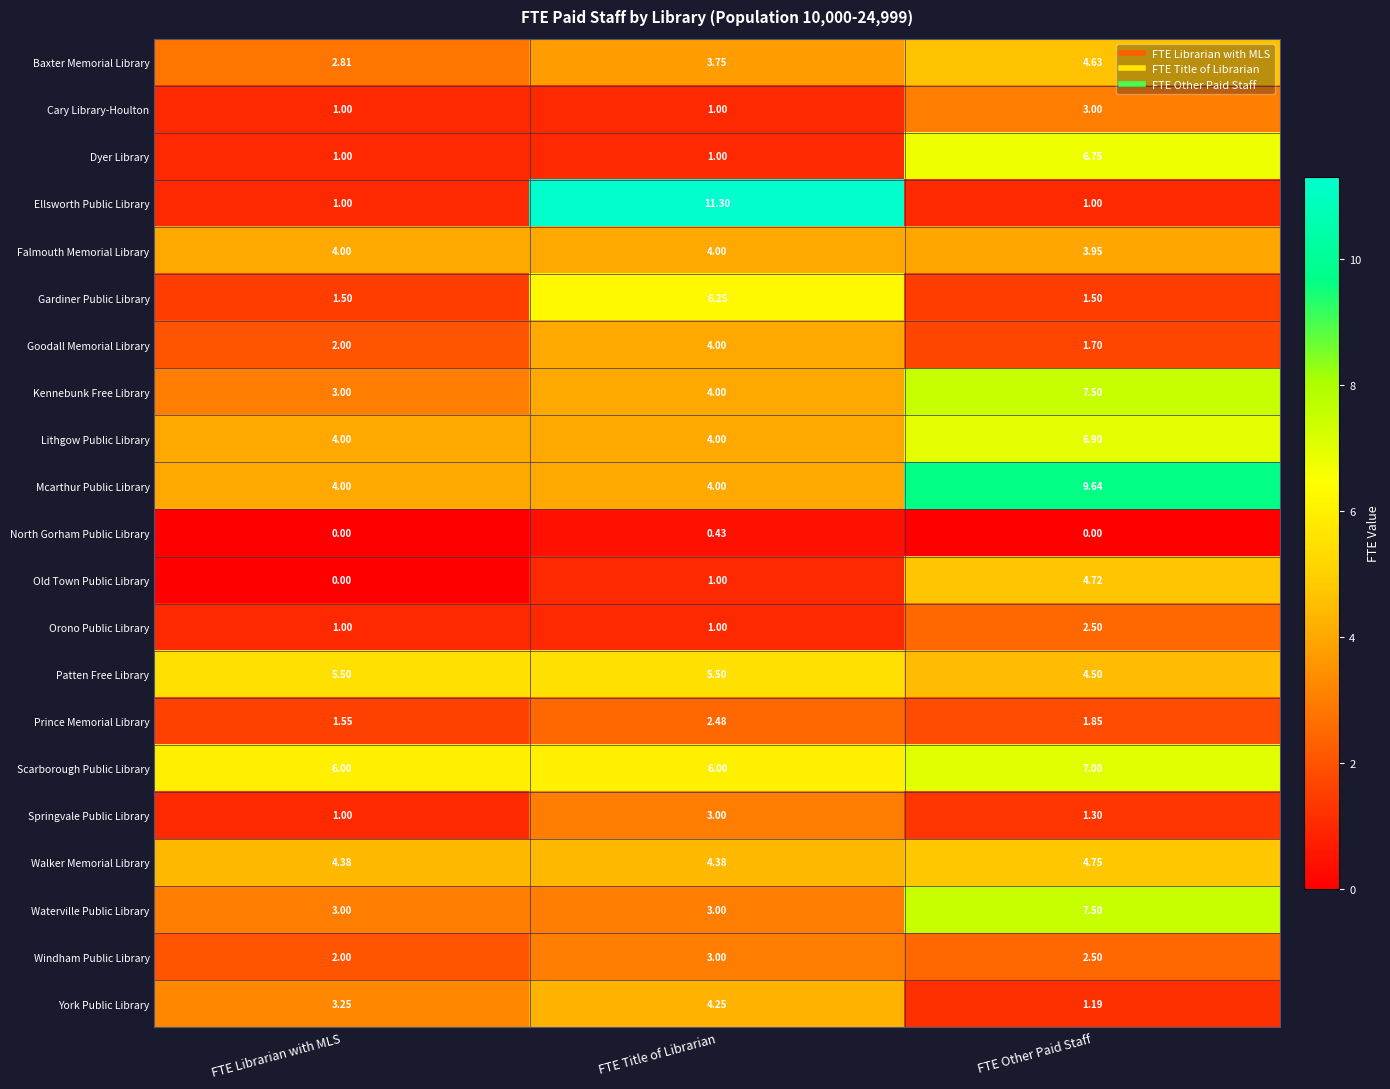

At which label is Old Town Public Library closest to 2?

FTE Title of Librarian